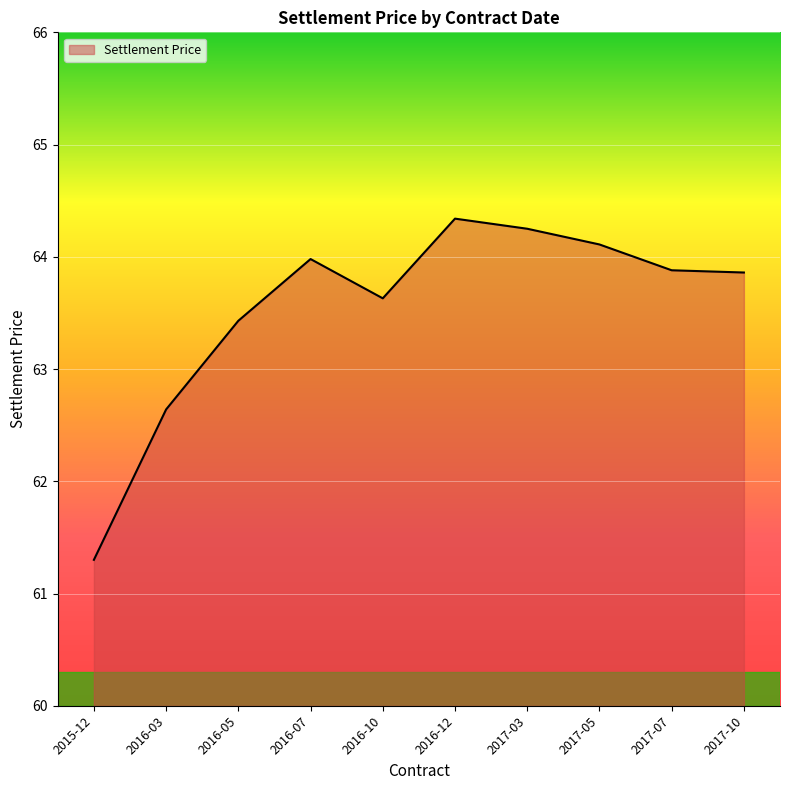

The value at 2016-05 is 27.7. True or false?

False